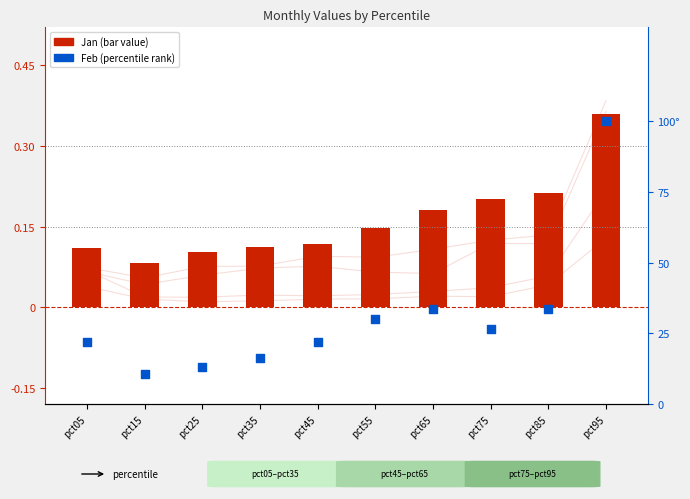

Which series reaches the minimum Y coordinate?

Jan (bar value)